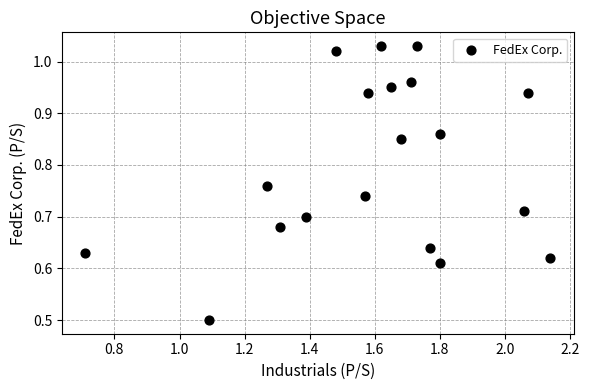

What Y value in the scatter plot is closest to 0?

0.5